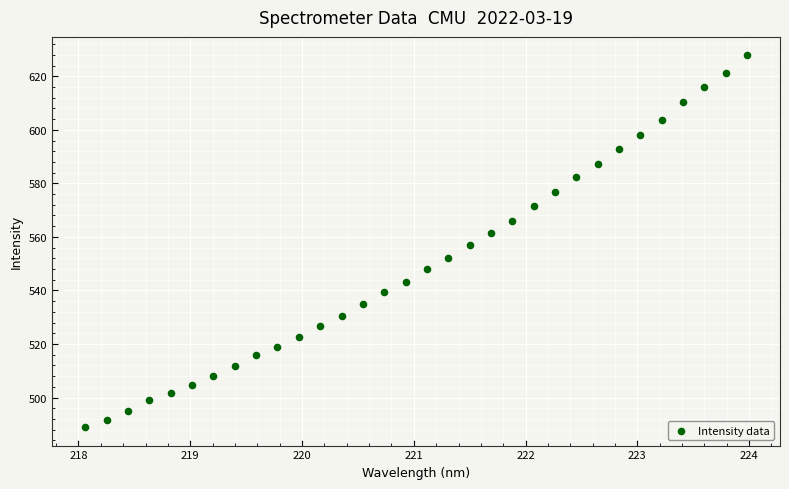

What is the range of X values (max minus min)?

5.9